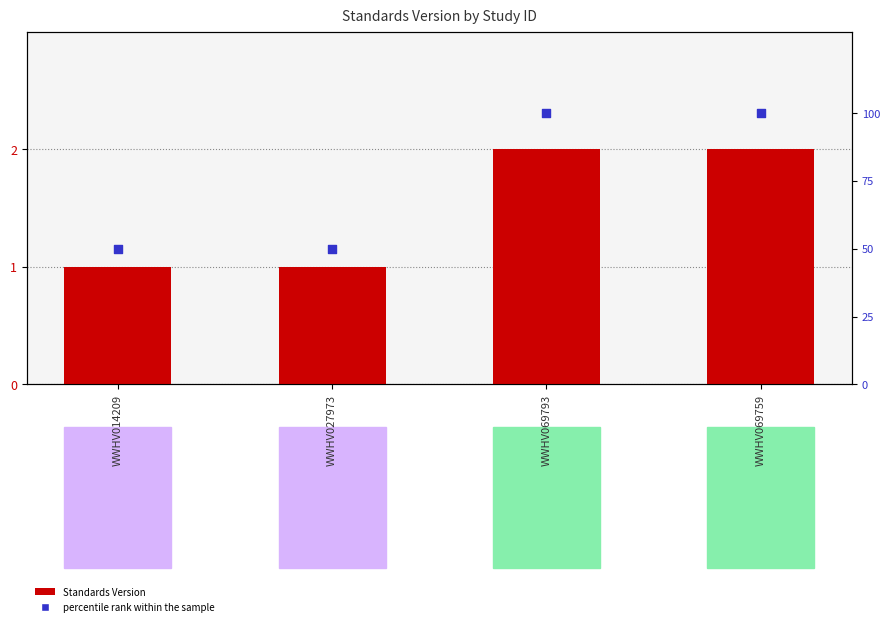

Which series has the largest total across all categories?

percentile rank within the sample